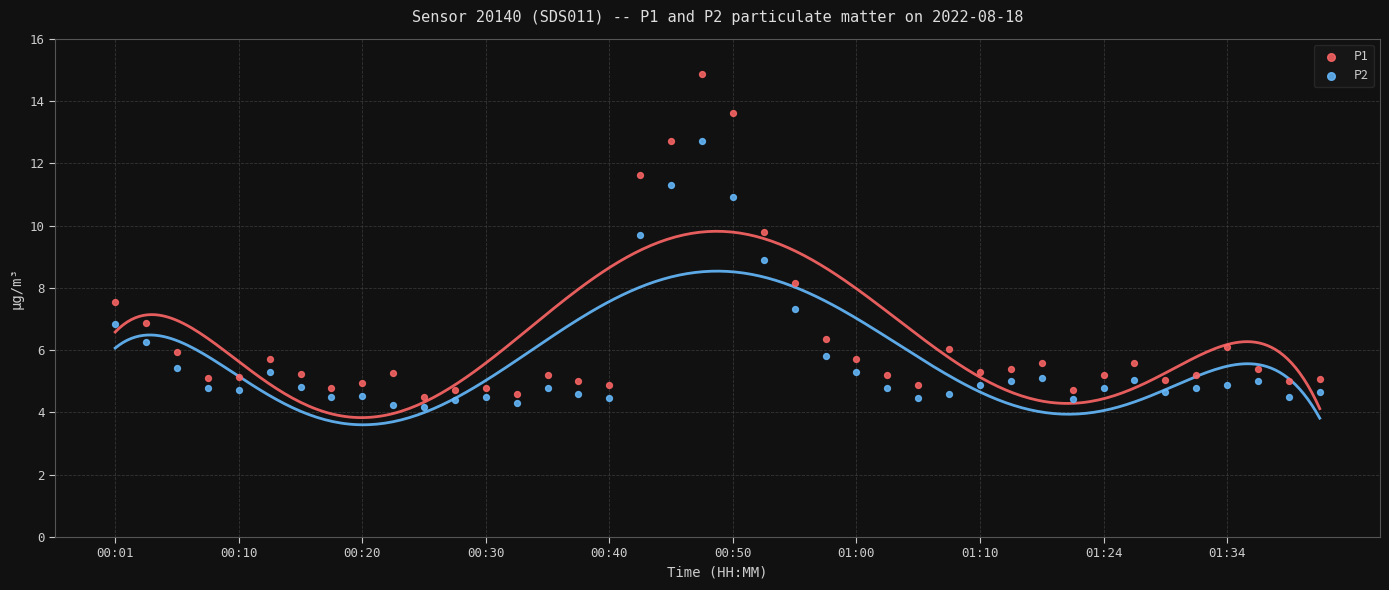

Which series has the widest spread of Y values?

P1